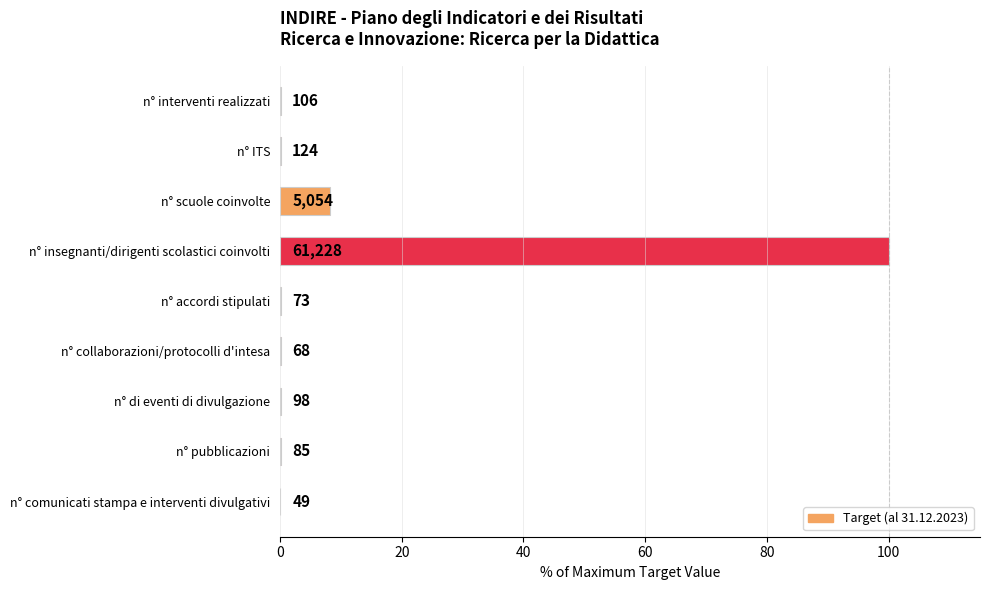

Are the bars horizontal?

Yes